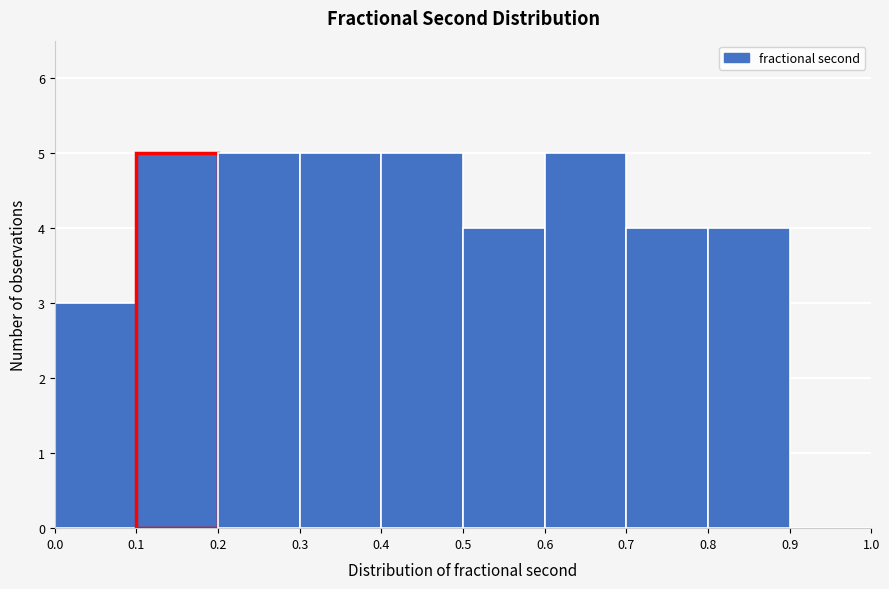

How tall is the bar that spans 0.3 to 0.4 on the x-axis? The values are not printed on the chart, so give them approximately, as read against the axis.

5